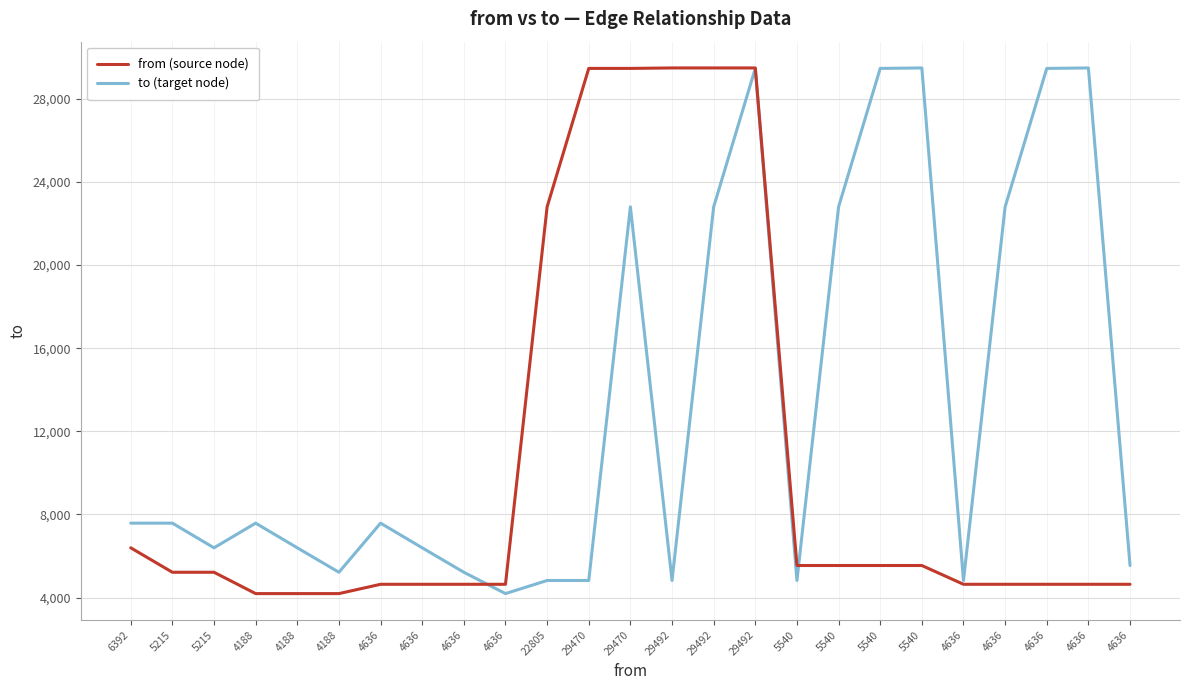

What are all the series names shown in the legend?

from (source node), to (target node)